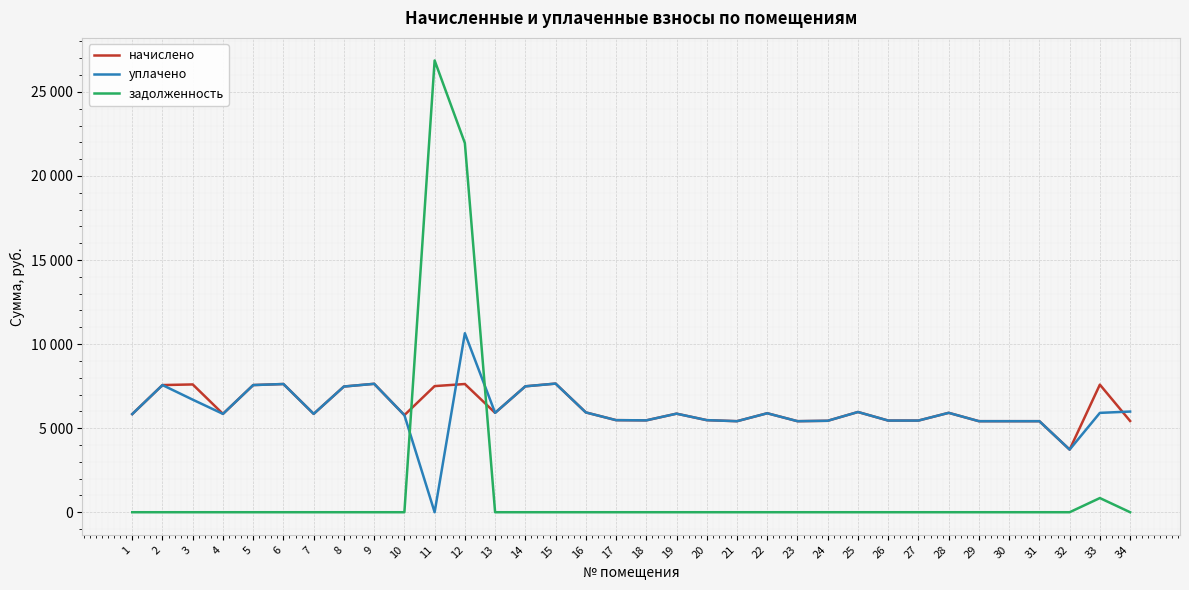

Does the chart display data point markers on the line(s)?

No